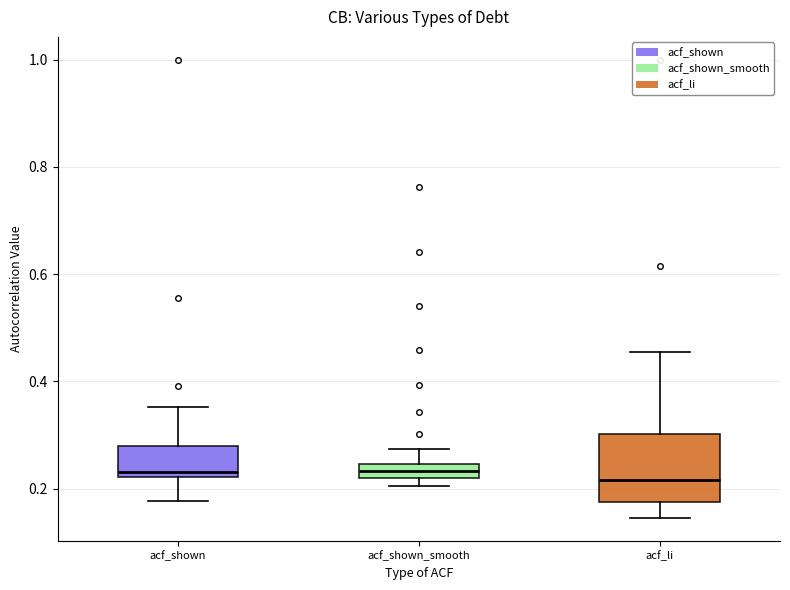

Comparing the boxes themselves (not the whiskers), which one is the tallest?

acf_li